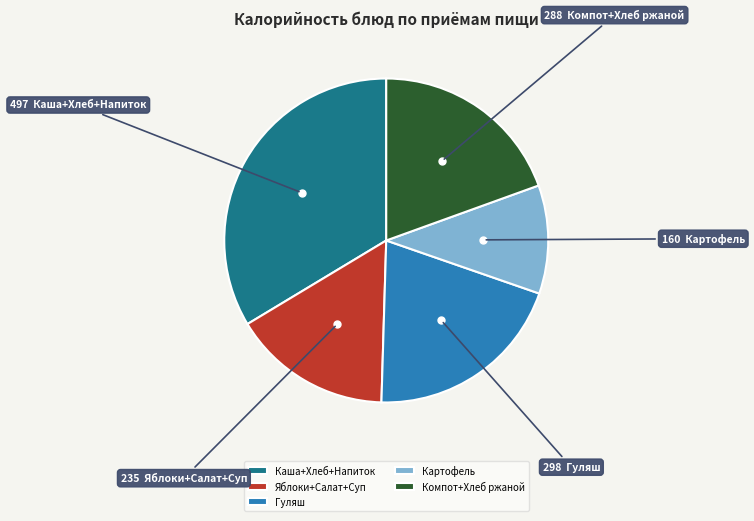

Which category has the smallest portion of the pie?

Картофель